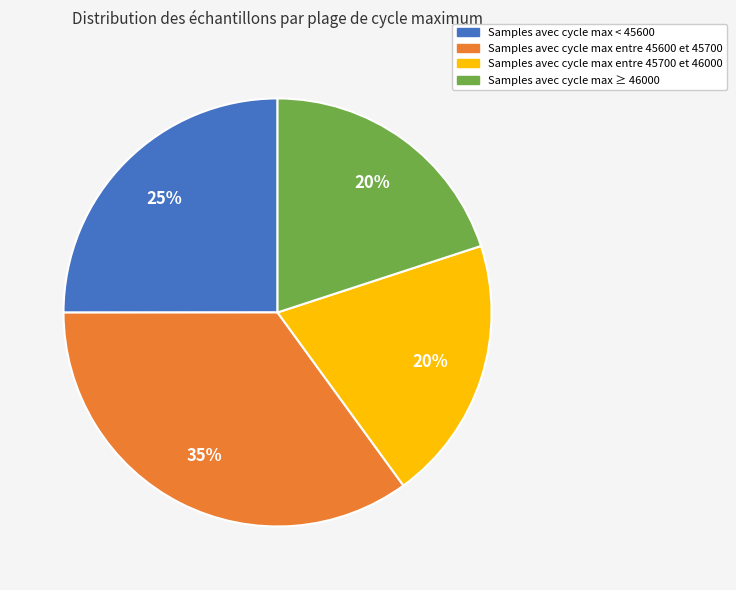

Is there a majority slice in this chart?

No